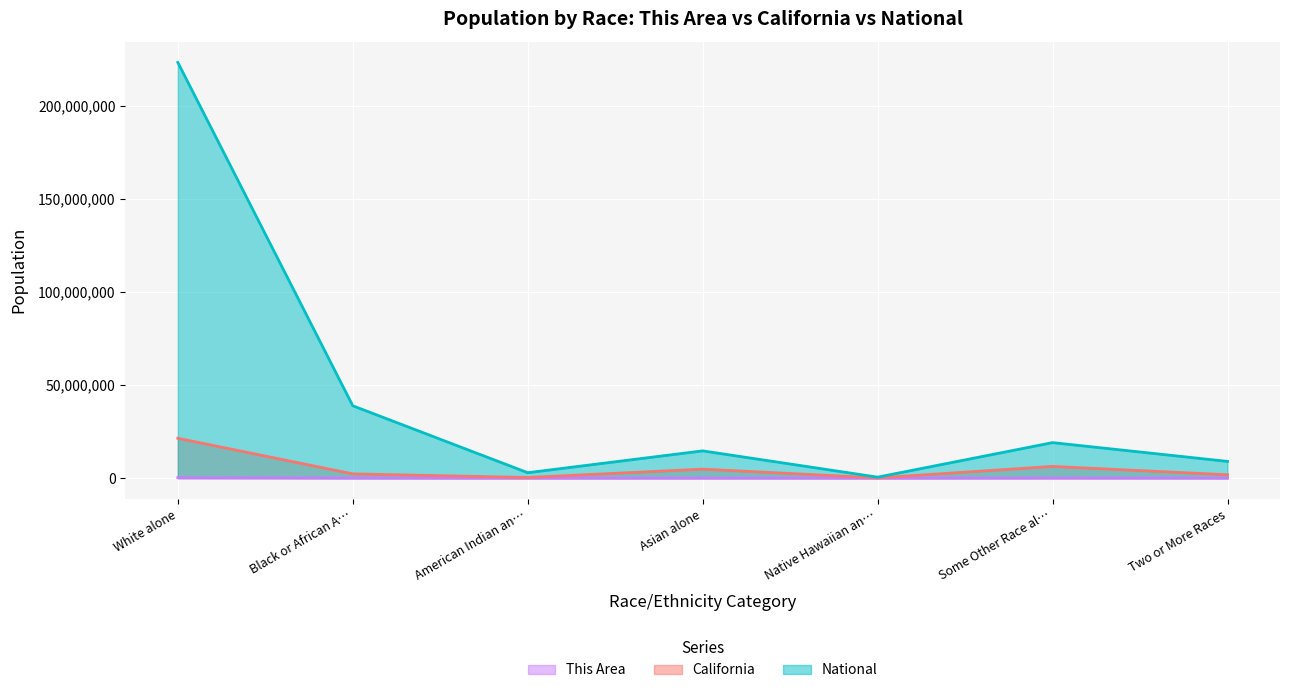

List the labels in order of National value, smallest first.

Native Hawaiian an…, American Indian an…, Two or More Races, Asian alone, Some Other Race al…, Black or African A…, White alone